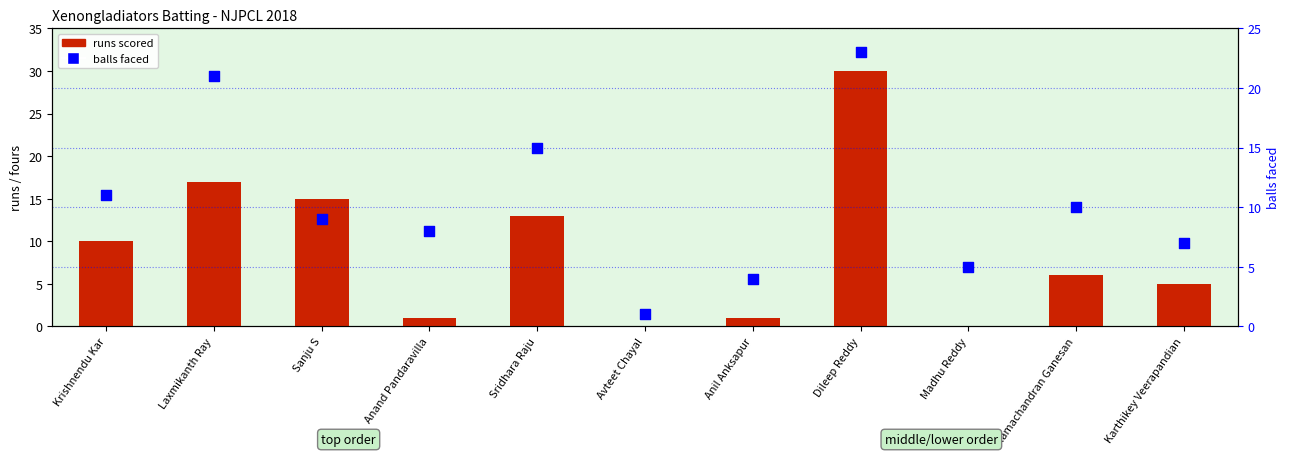

Which series contains the lowest Y value?

runs scored